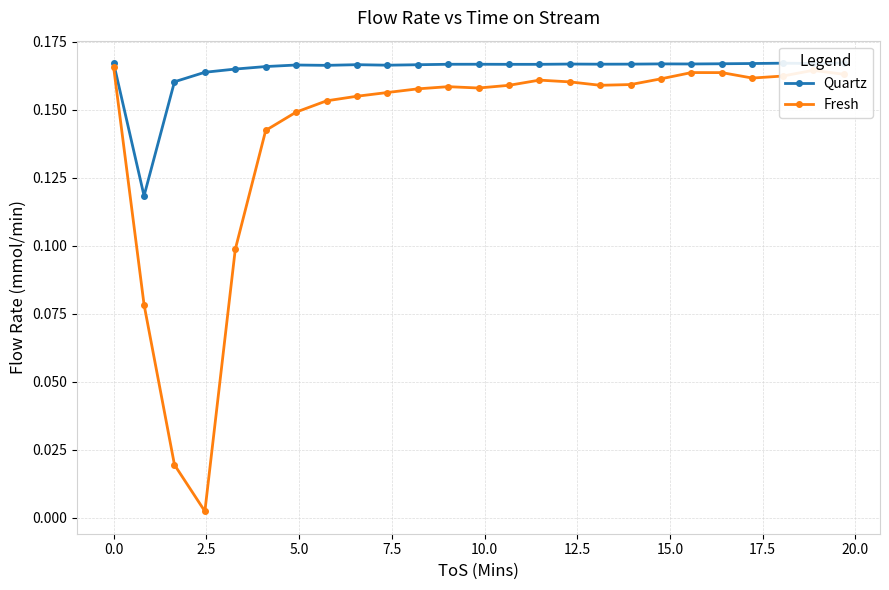

In Fresh, how many points are higher than both neighbors (excluding endpoints)?

4